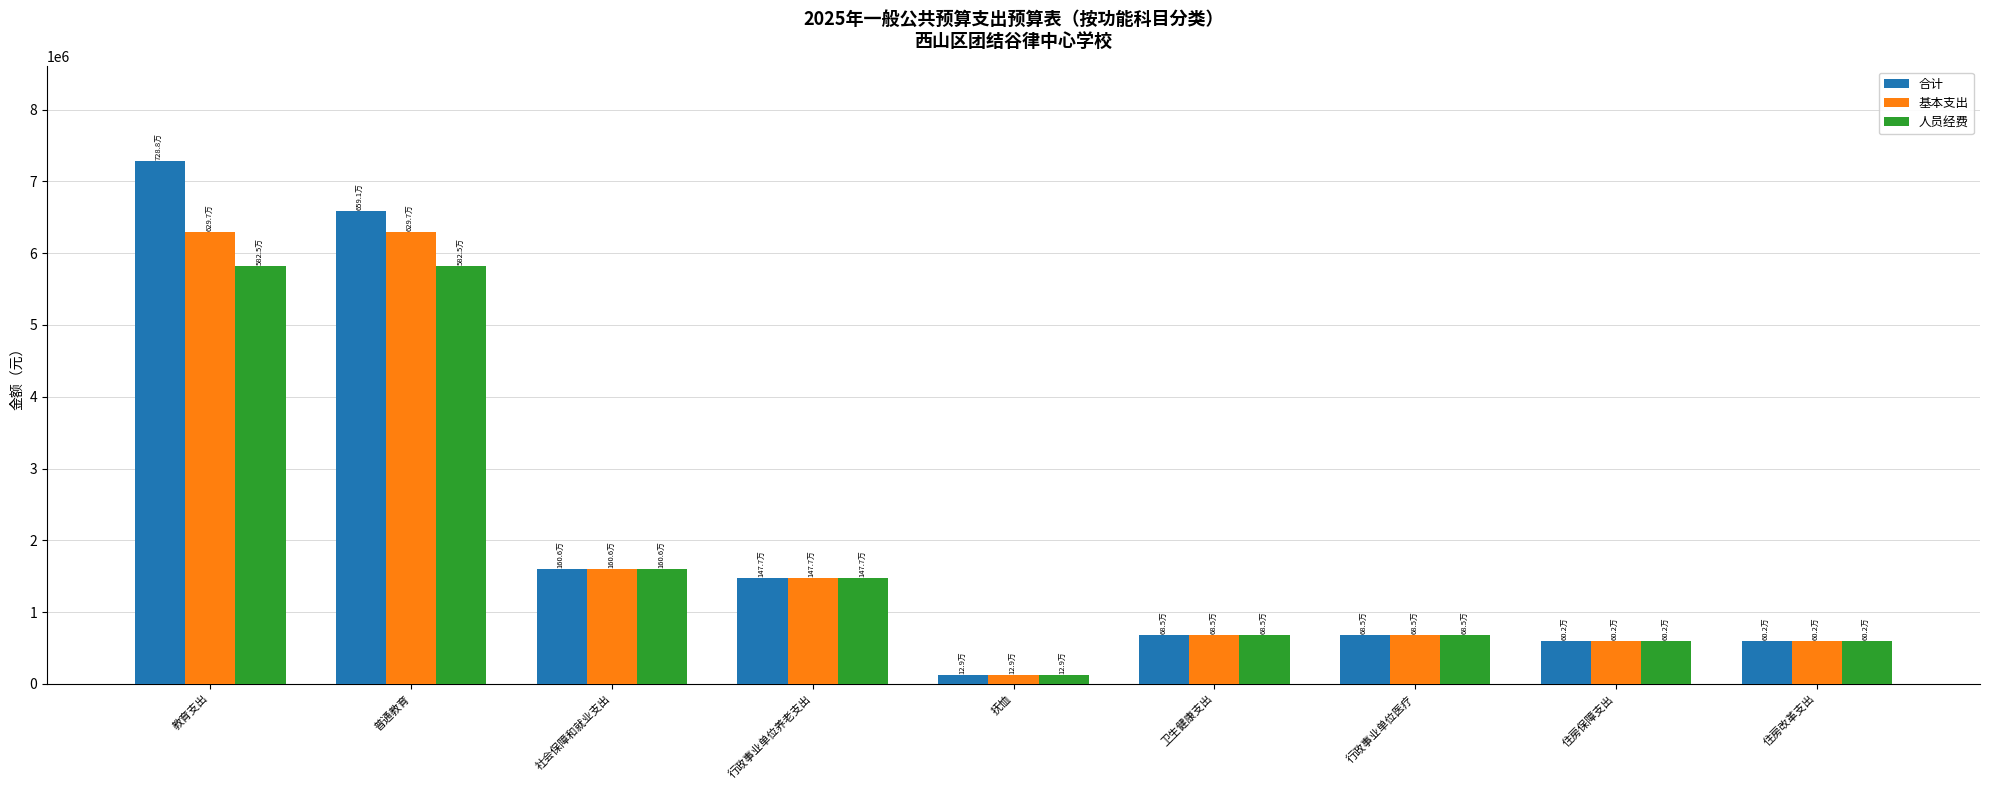

What is the greatest value displayed?

7287960.6